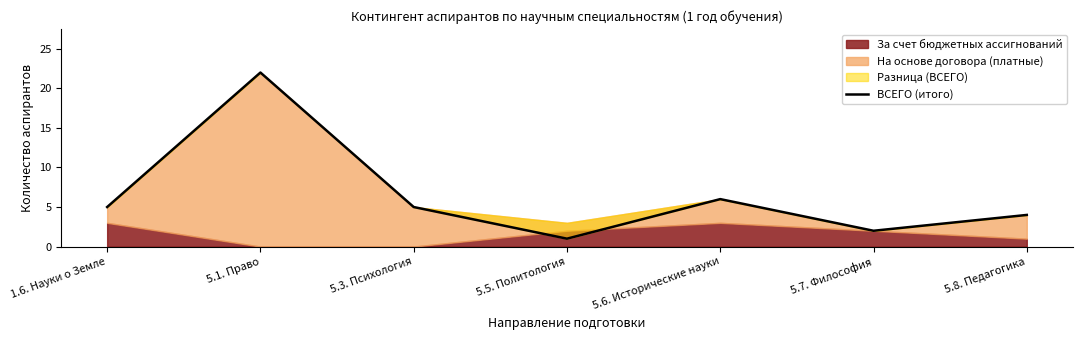

What is the difference between the values at 1.6. Науки о Земле and 5.8. Педагогика?

1